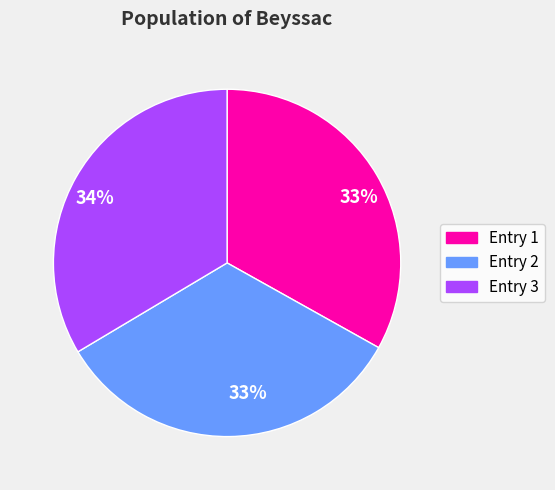

True or false: Entry 1 accounts for 23% of the total.

False